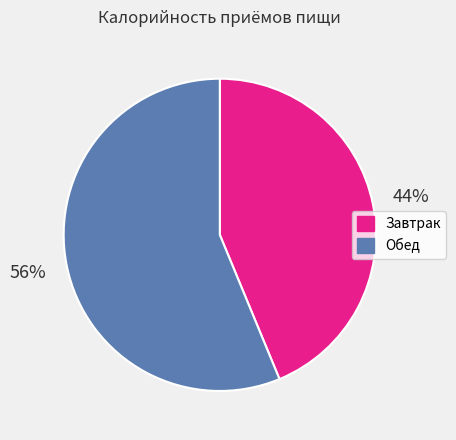

To the nearest percent, what is the difference between the Завтрак and Обед slice percentages?

12%